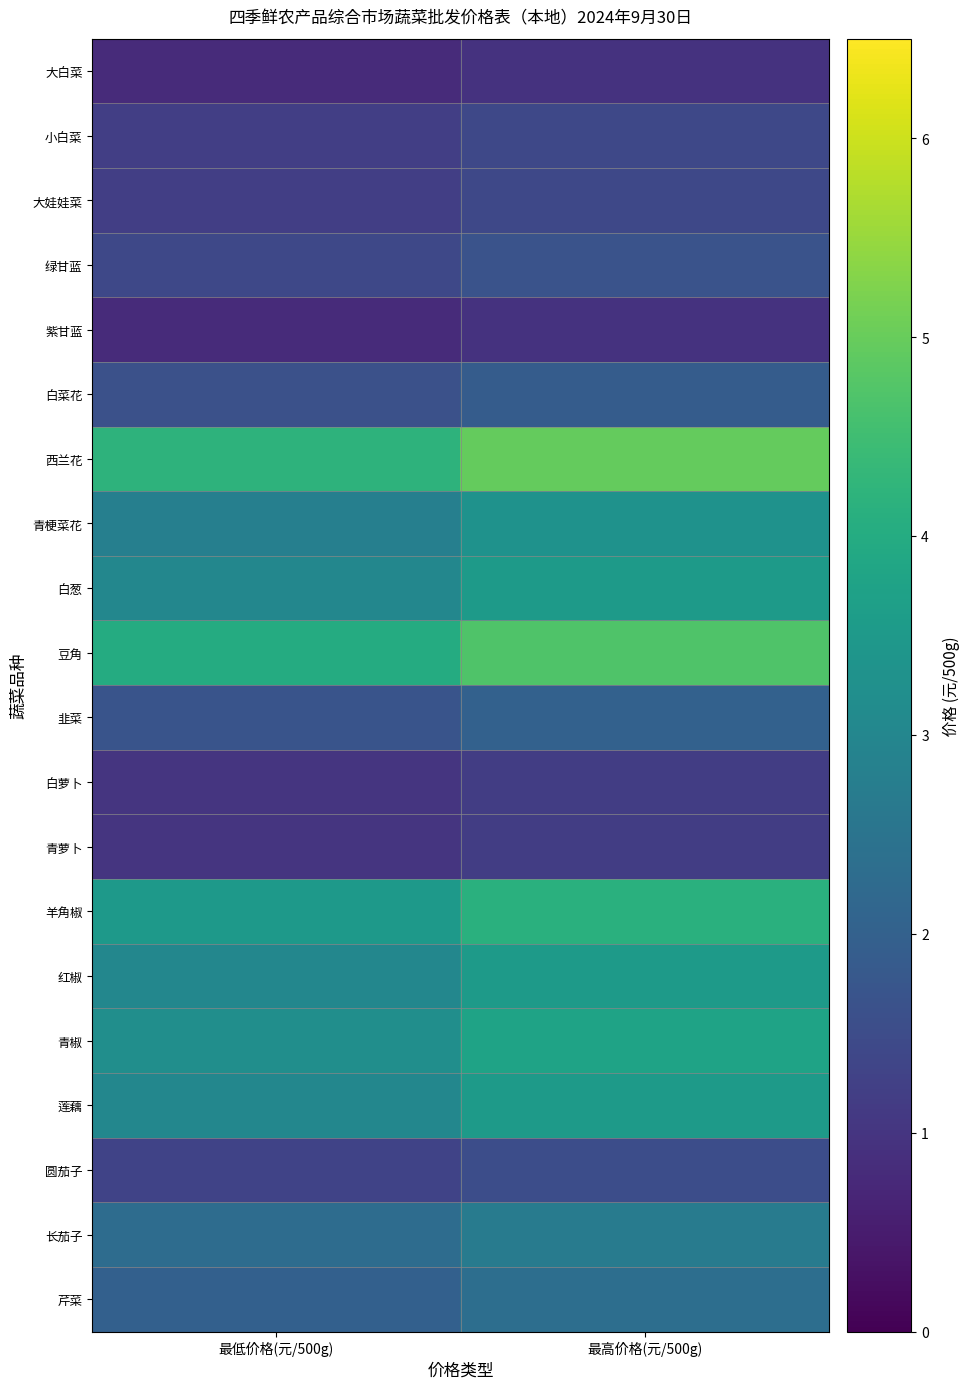

At which category is the sum across all series the highest?

最高价格(元/500g)